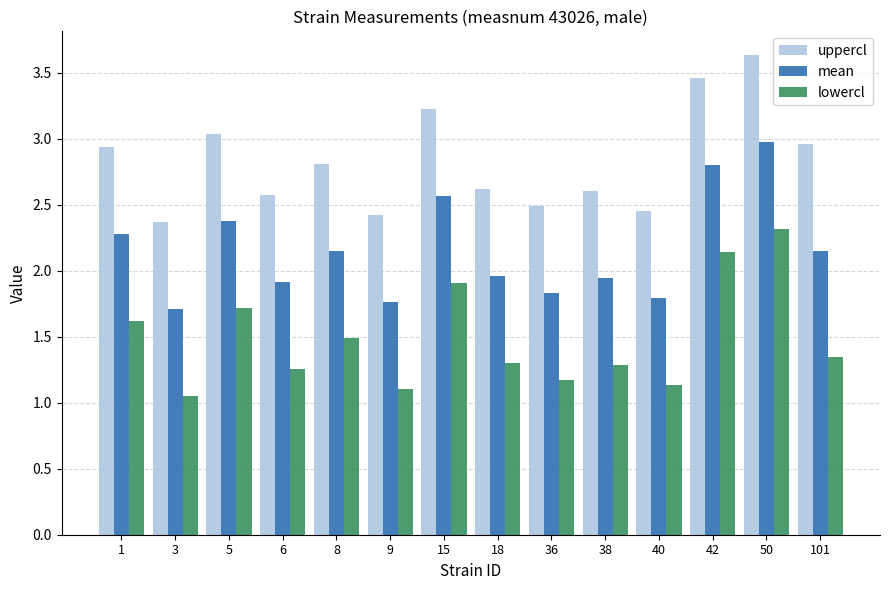

What is the difference between the highest and lowest values at 101?

1.6